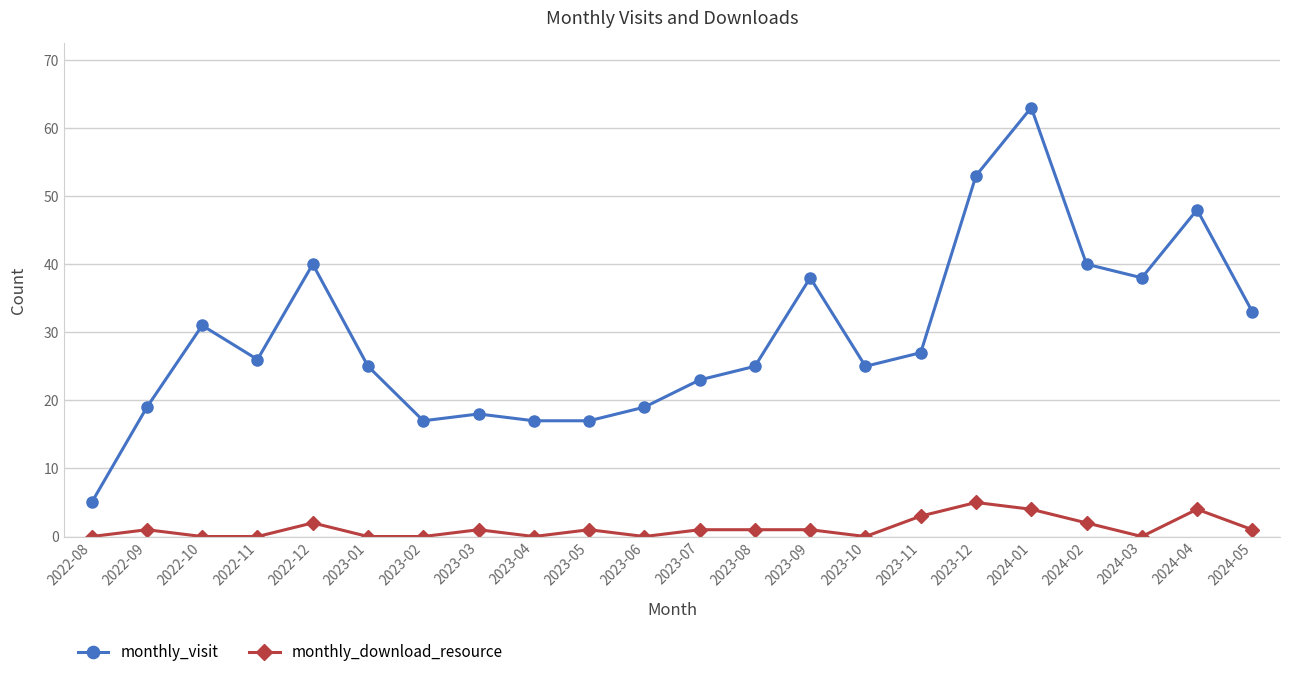

The value of monthly_download_resource at 2024-01 is 4. True or false?

True